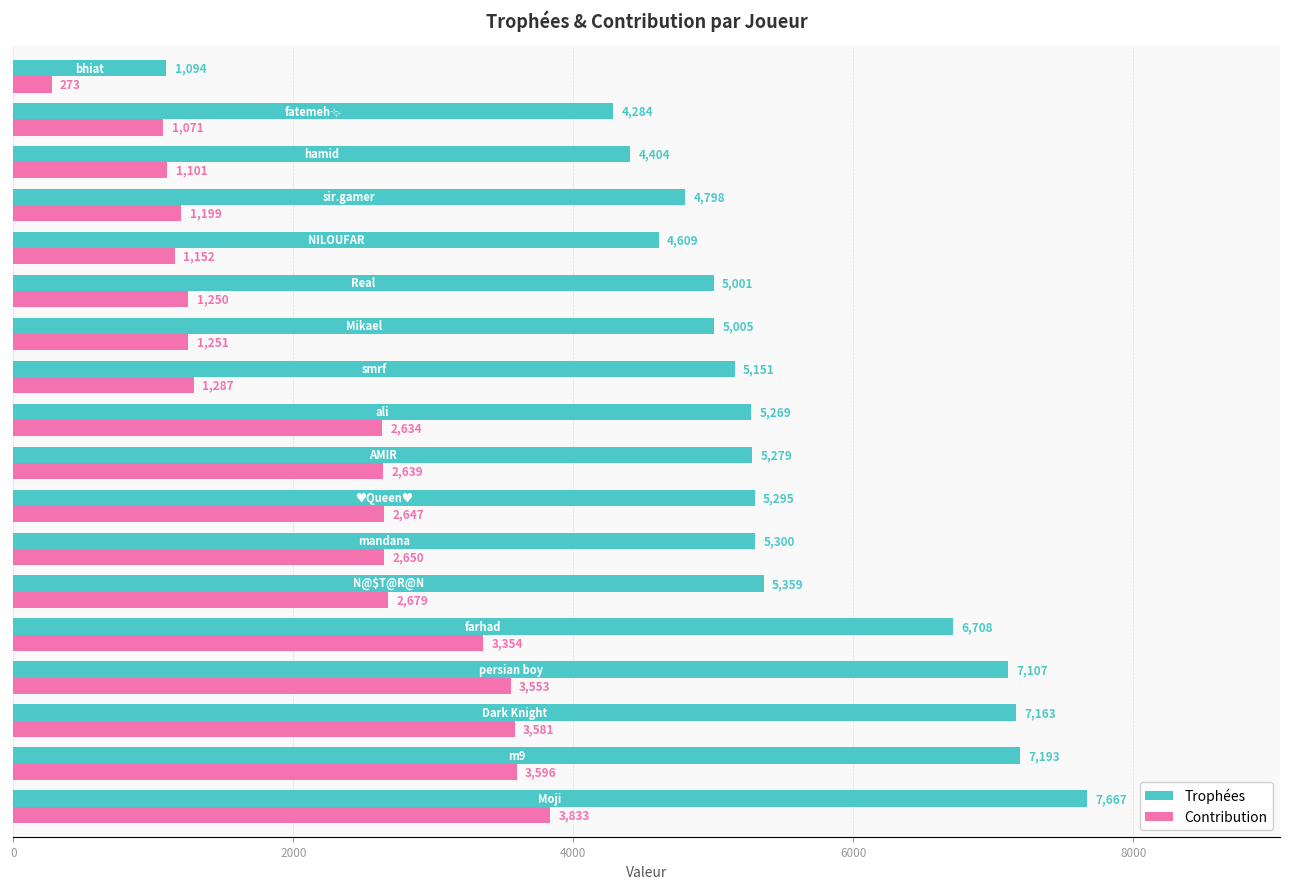

What is the lowest value of the Trophées series?

1094